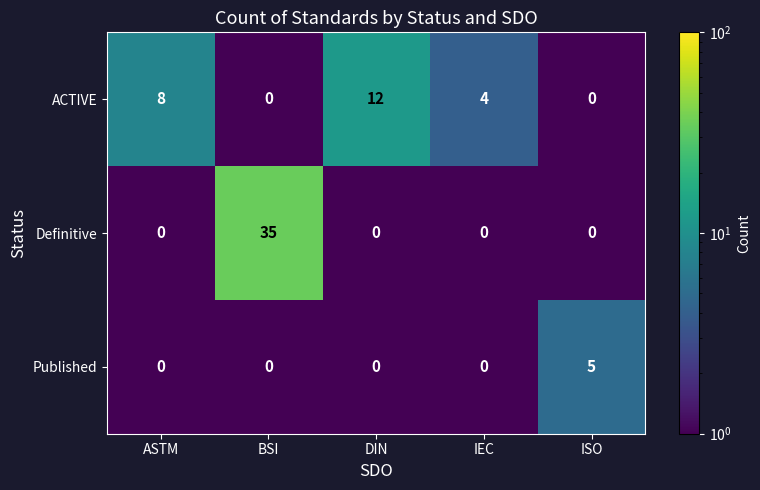

What is the highest value of the ACTIVE series?

12